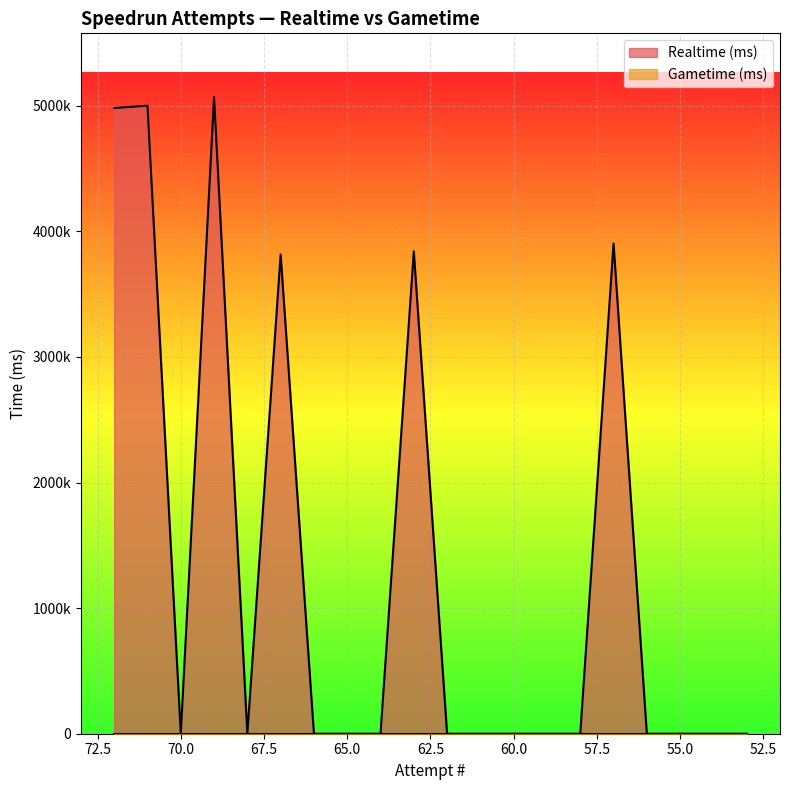

Reading right to left, list all the values displayed in this chart.

53=0	54=0	55=0	56=0	57=3904403	58=0	59=0	60=0	61=0	62=0	63=3841878	64=0	65=0	66=0	67=3816453	68=0	69=5070314	70=0	71=5001086	72=4982516